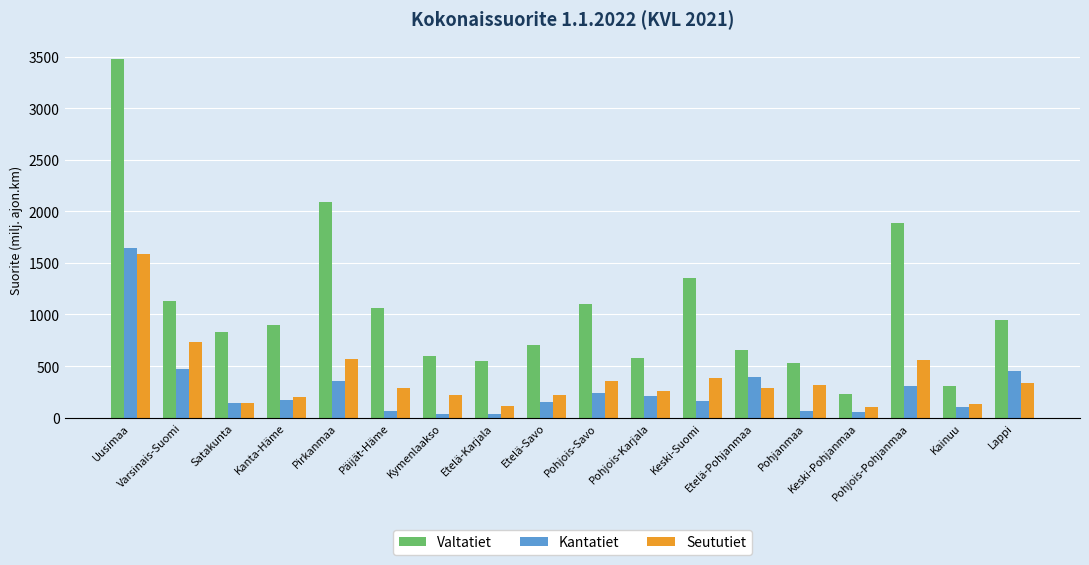

What position from the left is Kanta-Häme?

4